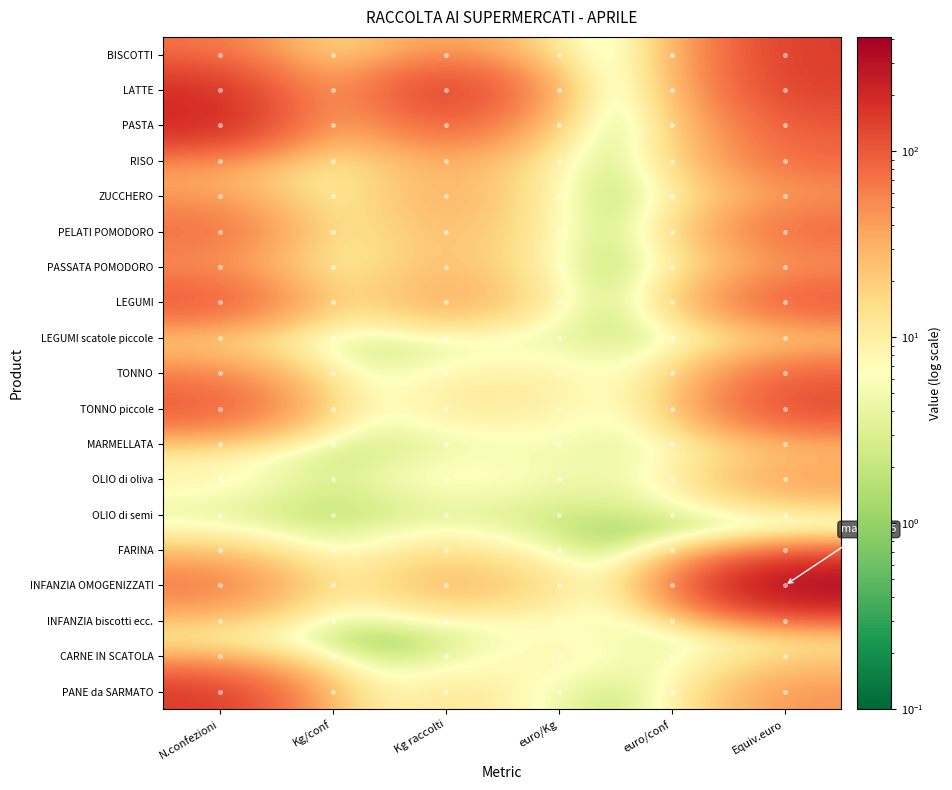

At how many categories does at least one series exceed 382?

1